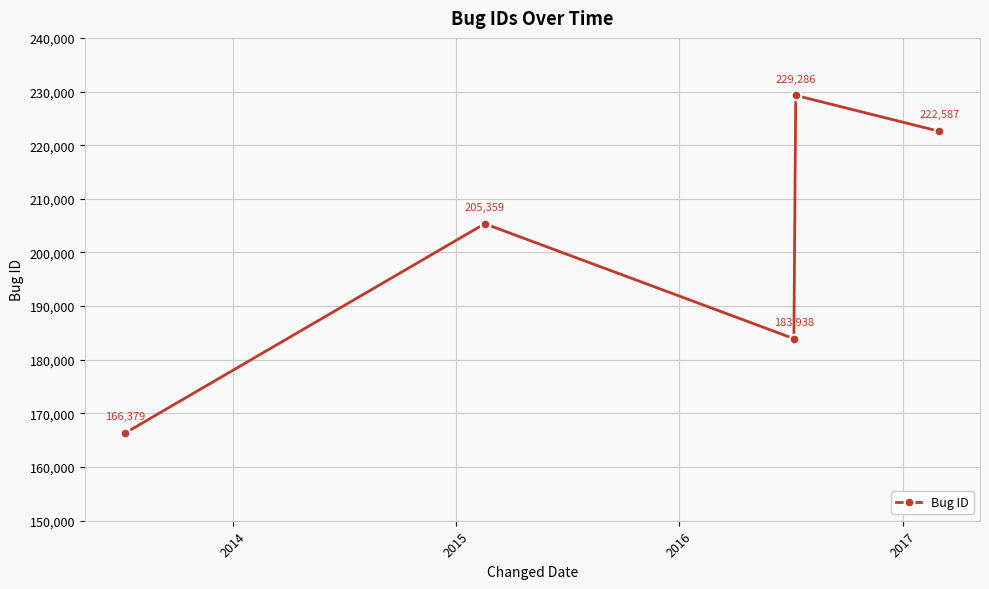

What is the value of the 5th point from the left?

222587